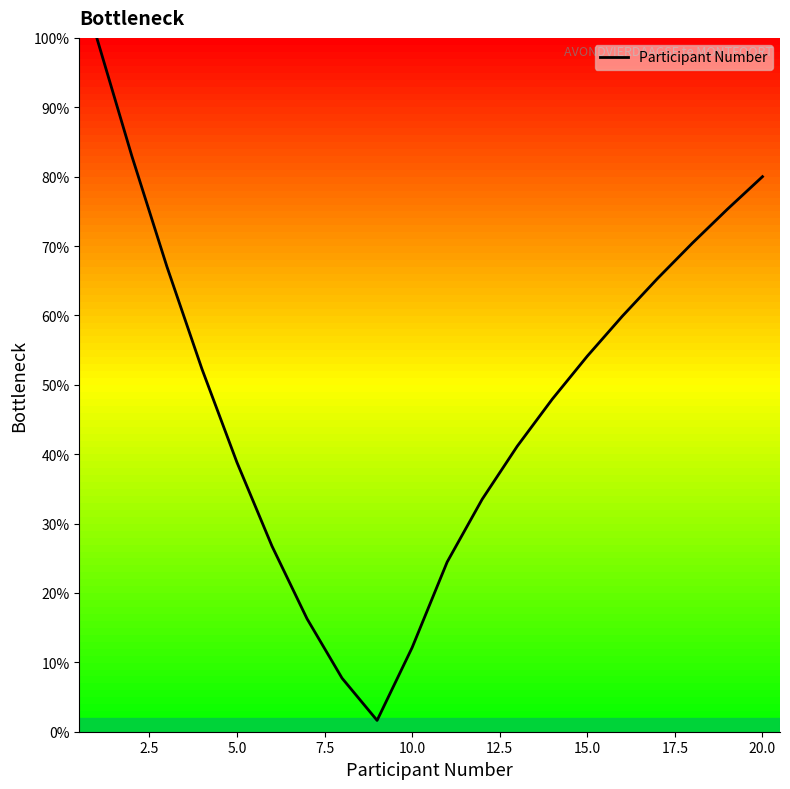

Reading left to right, what are all the values shown in this chart?

100.0	83.0	67.1	52.3	38.8	26.8	16.3	7.7	1.6	12.1	24.5	33.5	41.1	47.9	54.1	59.9	65.3	70.4	75.3	80.0